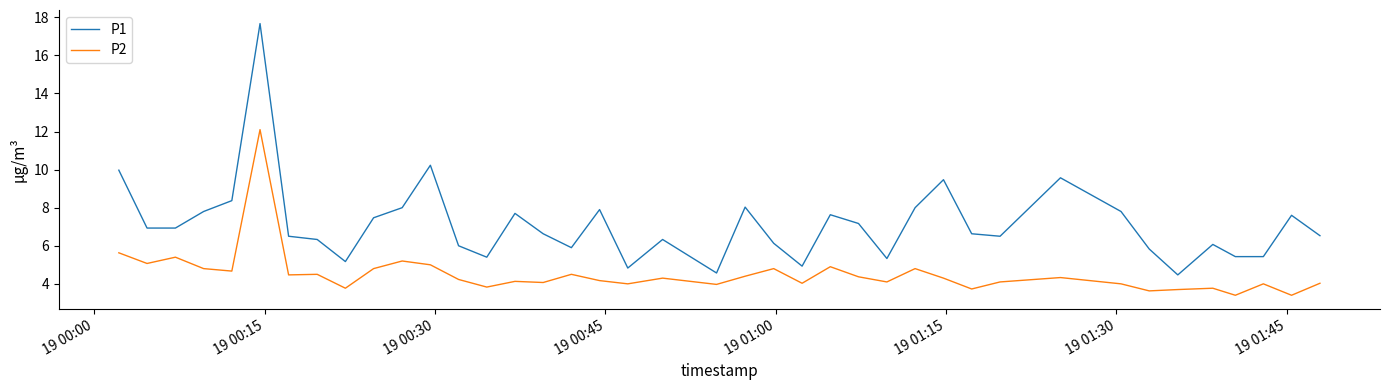

What is the difference between the maximum and minimum values in the P1 series?

13.2